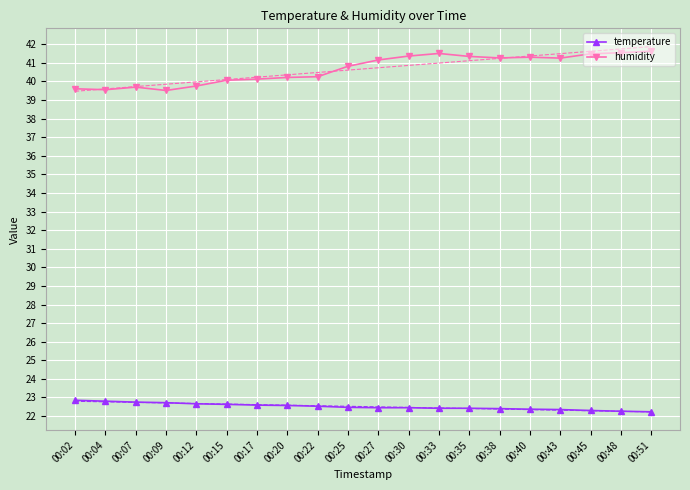

What is the minimum value for humidity?

39.5